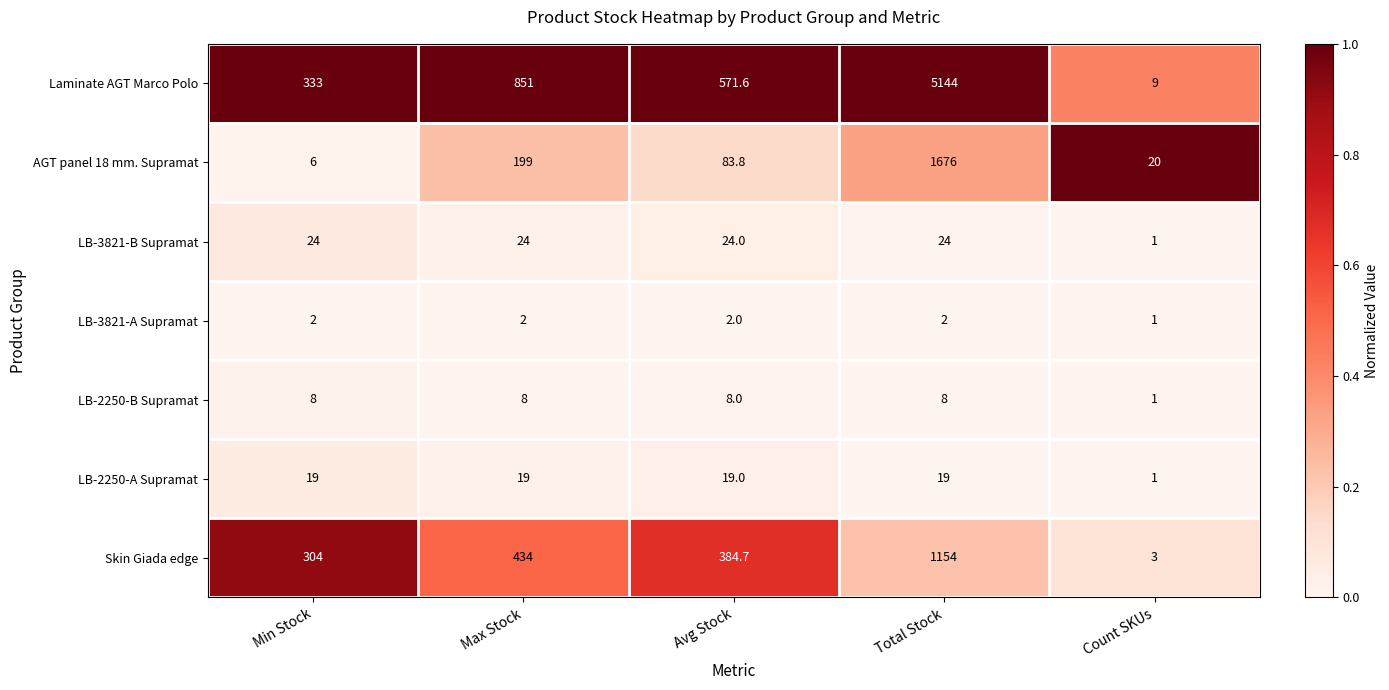

The value of Skin Giada edge at Avg Stock is 384.7. True or false?

True